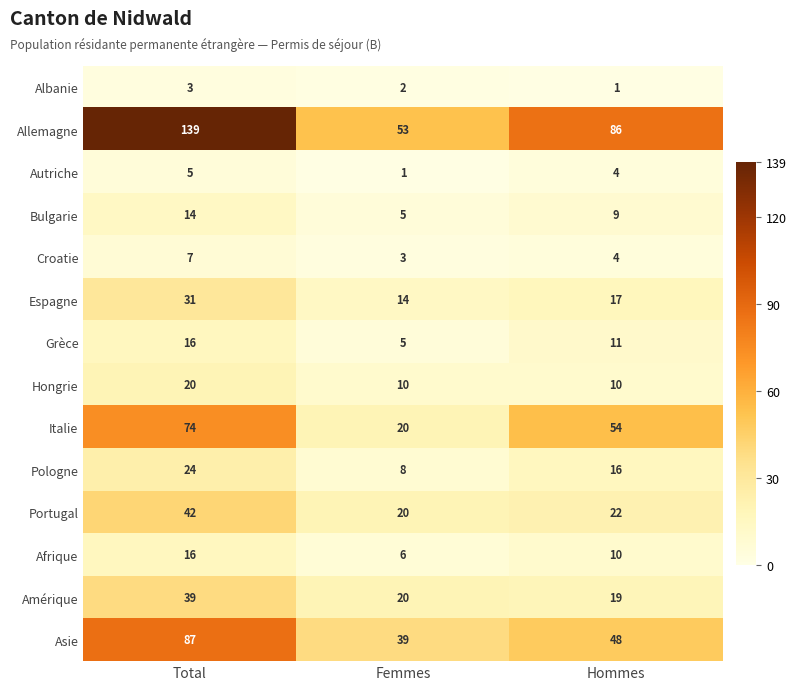

At which label does Albanie first exceed 2?

Total